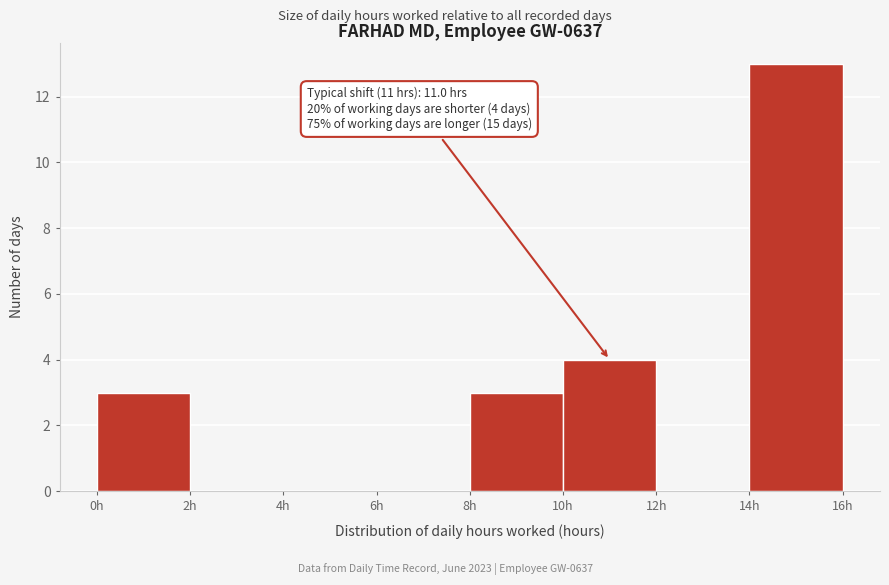

Over which range of the x-axis is the bar tallest?

14 to 16